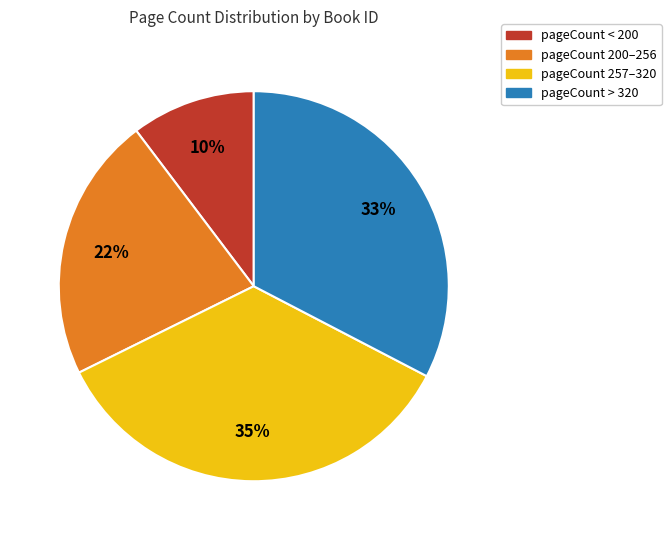

To the nearest percent, what is the difference between the largest and smallest slice percentages?

25%